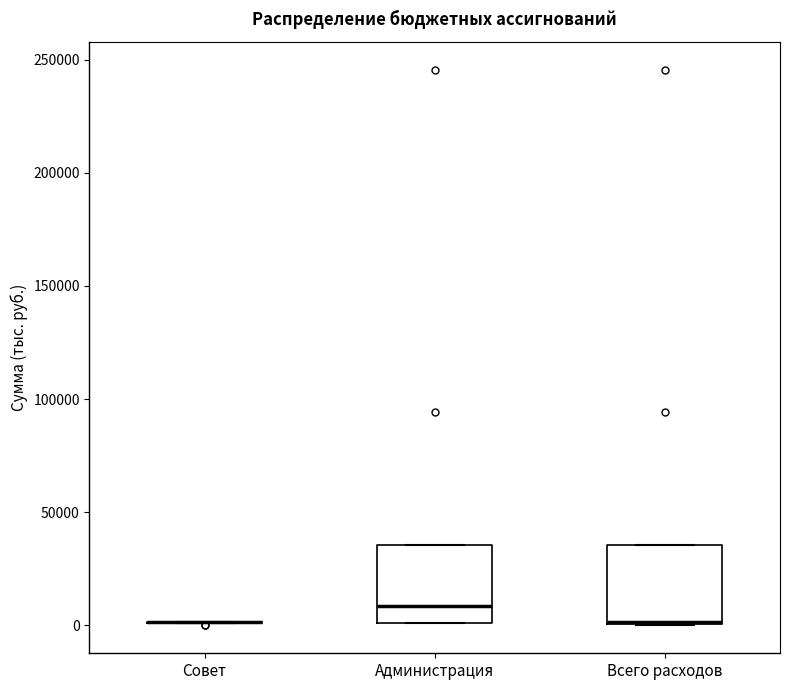

Reading left to right, read every box against the y-axis: the position of its median line, the range the box covers, and the ends of its whiskers. The values are not printed on the chart, so give them approximately, as read against the axis.

Совет: box collapsed to a line at 0, whiskers 0 to 0
Администрация: median 10000, box 0 to 35000, whiskers 0 to 35000
Всего расходов: median 0 (drawn on the box's lower edge), box 0 to 35000, whiskers 0 to 35000